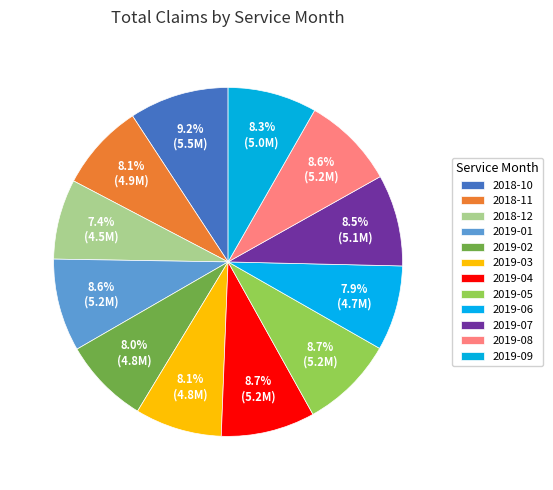

How many segments does this pie chart have?

12